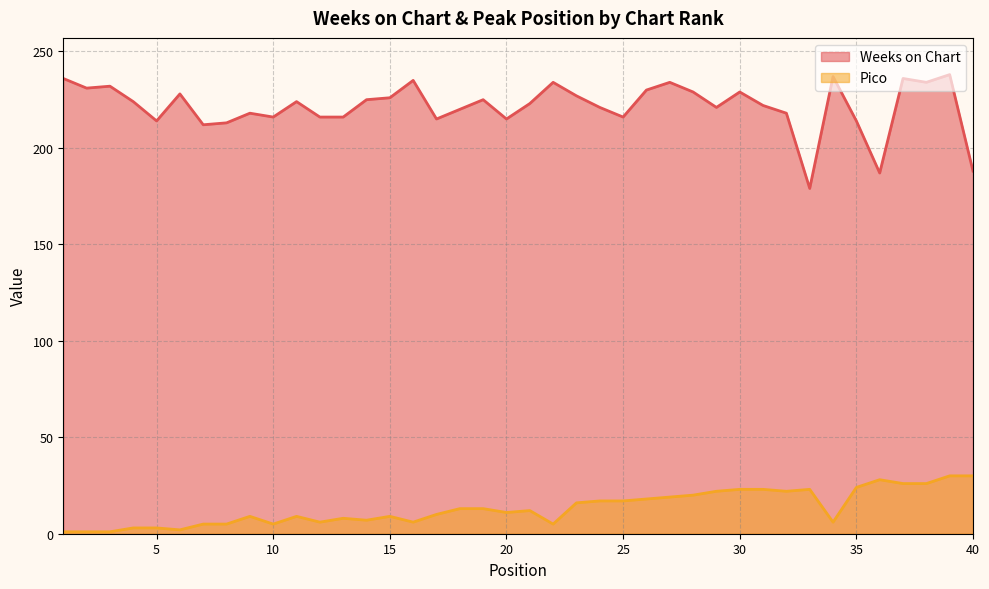

Reading right to left, transcribe all the data shown in this chart.

Weeks on Chart: 188	238	234	236	187	214	237	179	218	222	229	221	229	234	230	216	221	227	234	223	215	225	220	215	235	226	225	216	216	224	216	218	213	212	228	214	224	232	231	236
Pico: 30	30	26	26	28	24	6	23	22	23	23	22	20	19	18	17	17	16	5	12	11	13	13	10	6	9	7	8	6	9	5	9	5	5	2	3	3	1	1	1